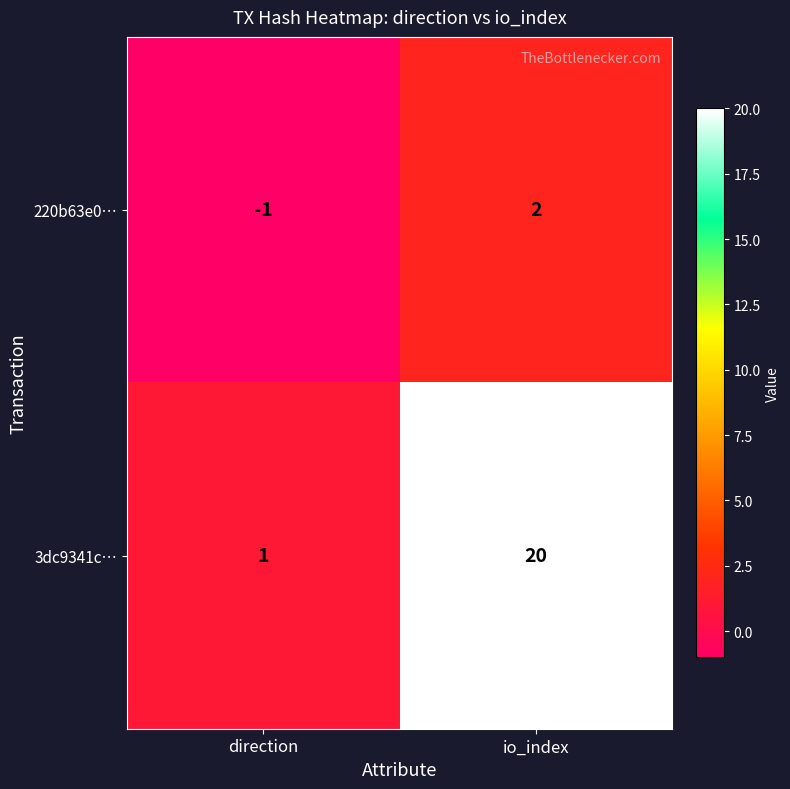

Reading left to right, list all the values displayed in this chart.

220b63e0…: -1	2
3dc9341c…: 1	20